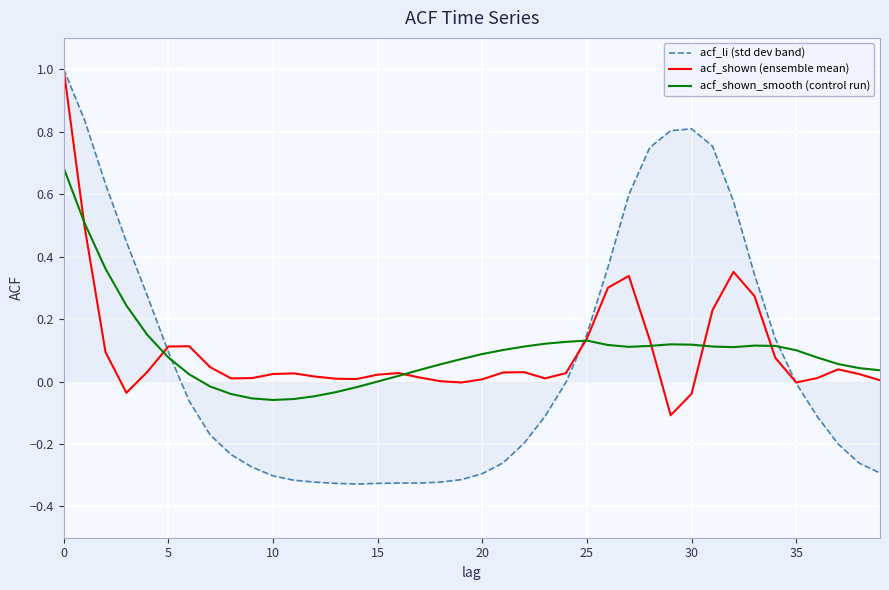

What is the maximum value for acf_li (std dev band)?

1.0